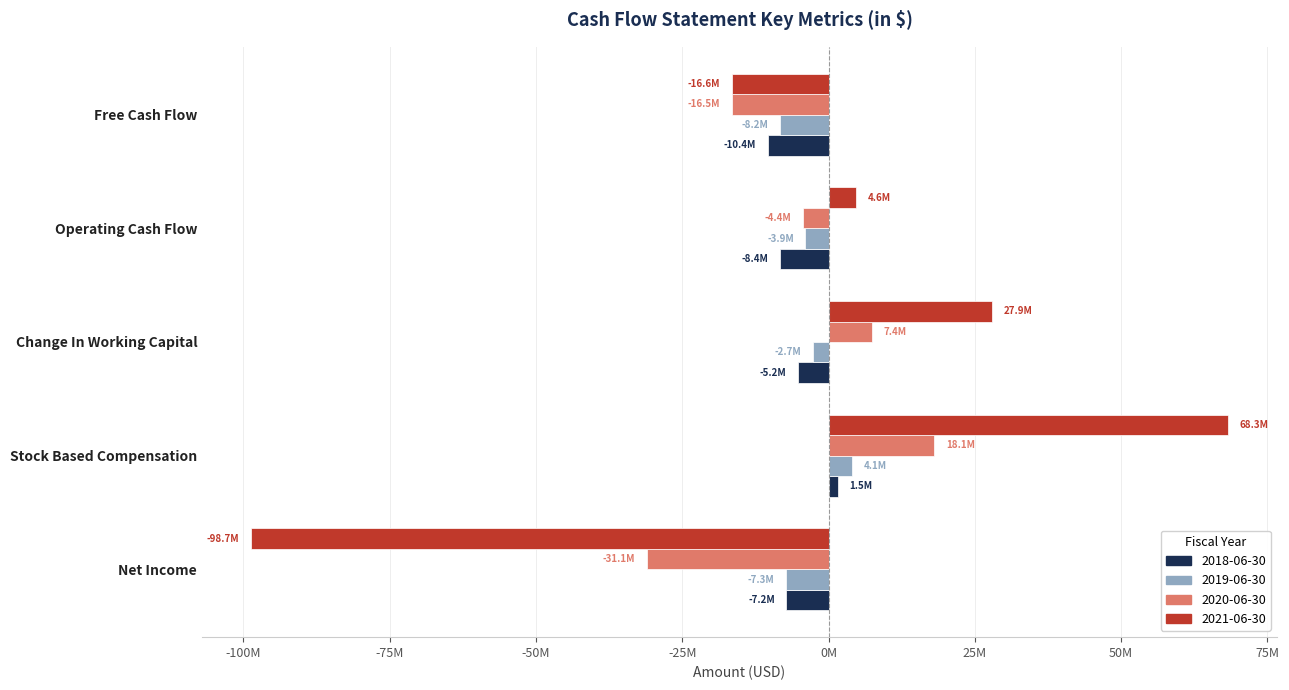

What is the label of the 1st bar from the right?

Free Cash Flow